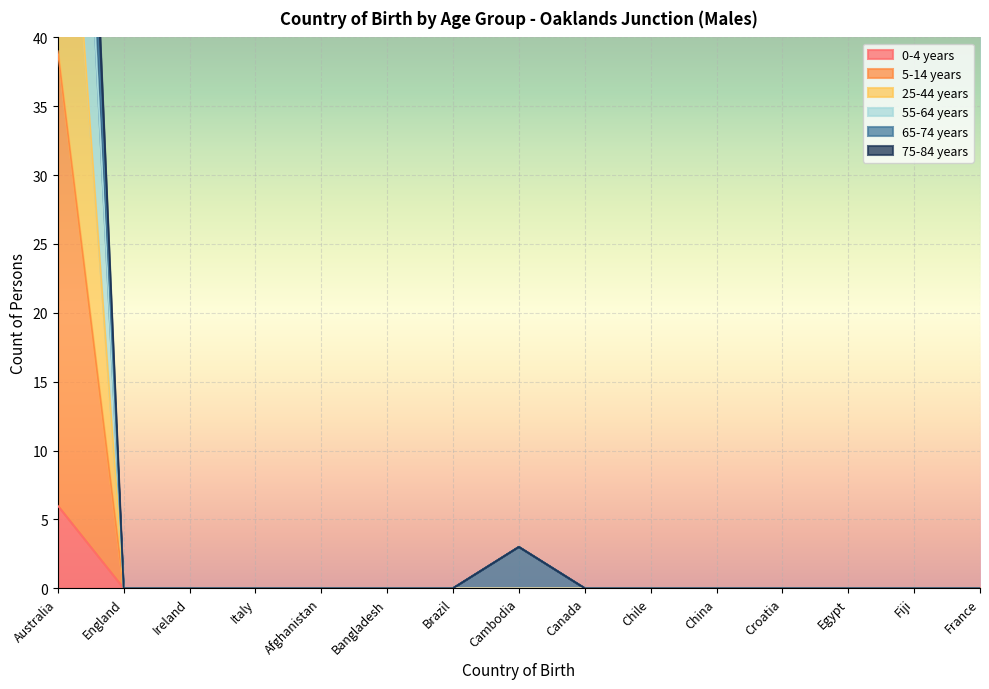

Does the chart display data point markers on the line(s)?

No